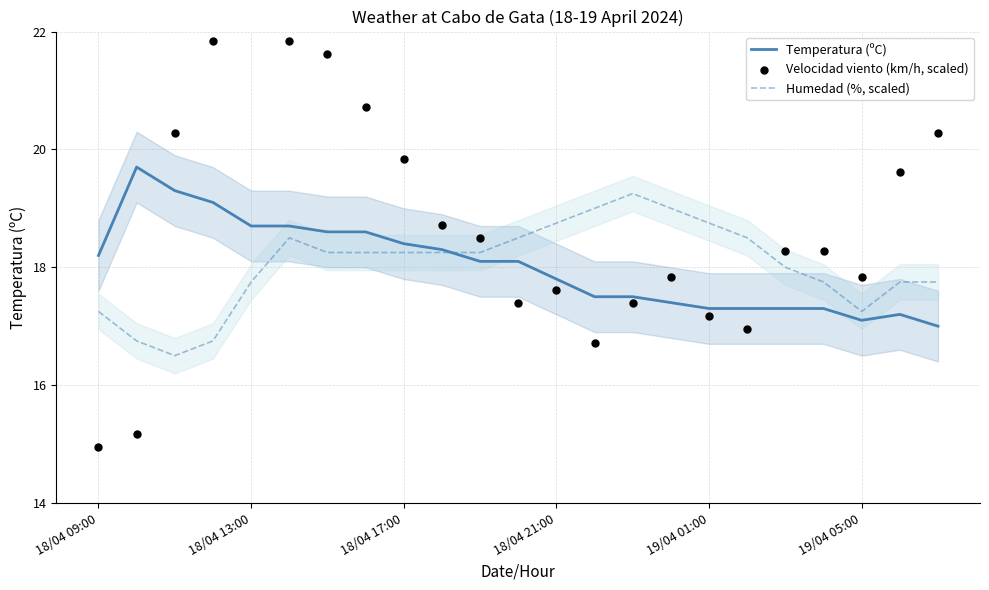

The Temperatura (ºC) series shows 25.4 at 18/04 17:00. True or false?

False